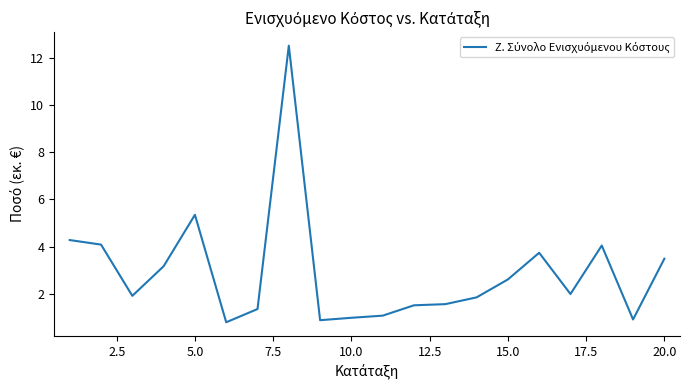

What is the smallest value displayed?

0.8